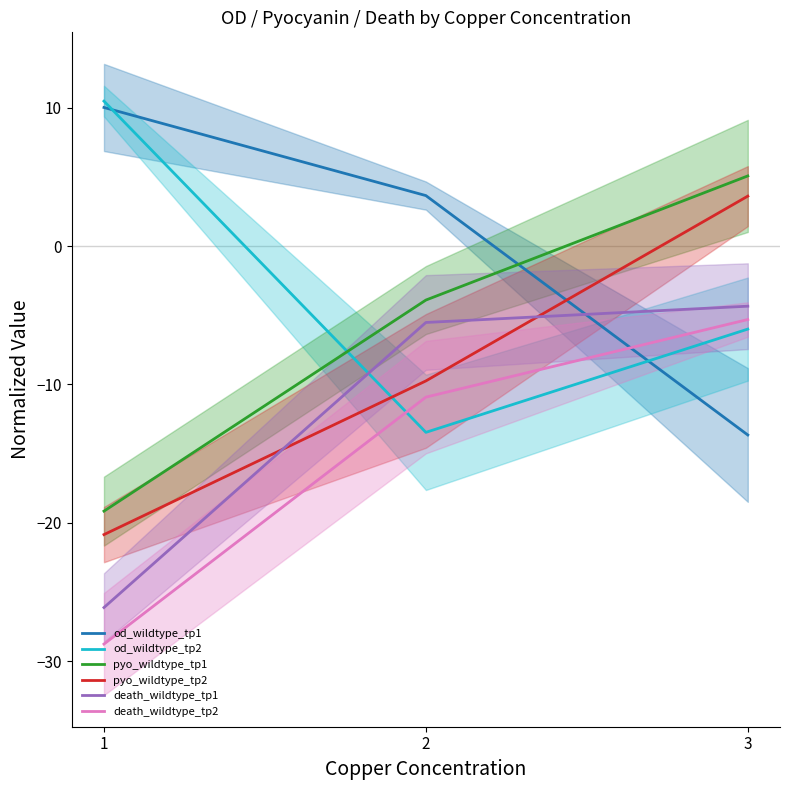

At which category is the sum across all series the highest?

3